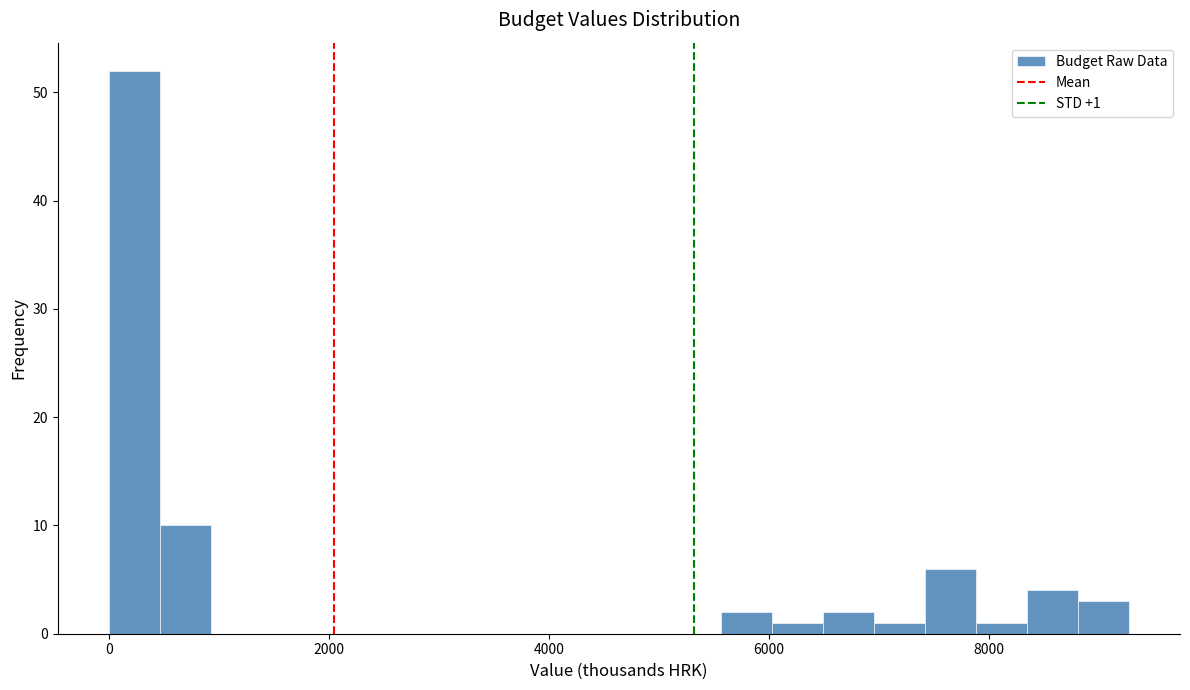

Read against the x-axis, roughly where is the centre of the tallest bar?

200